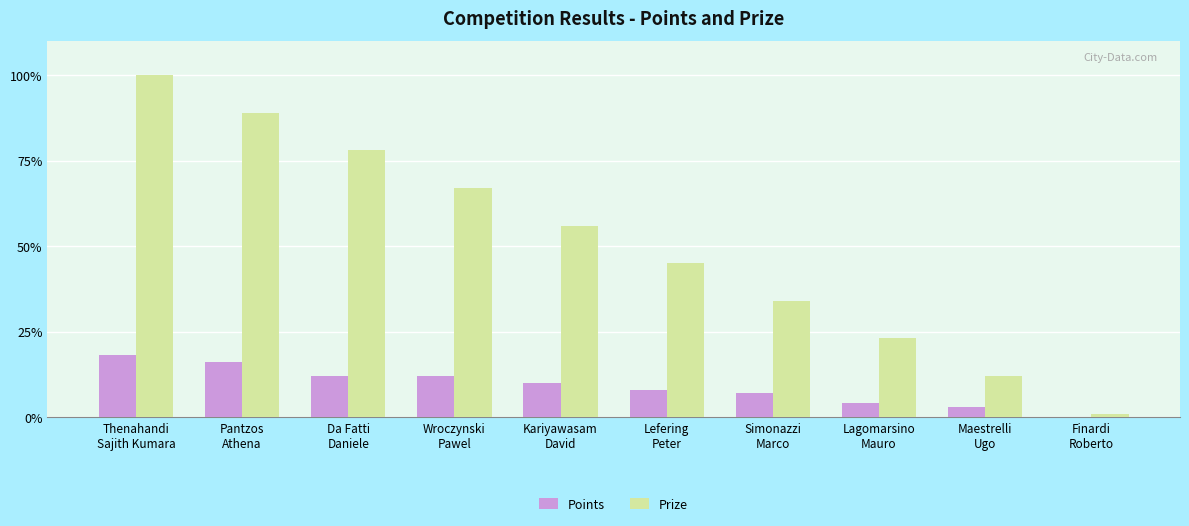

What is the sum of all Points values?

90